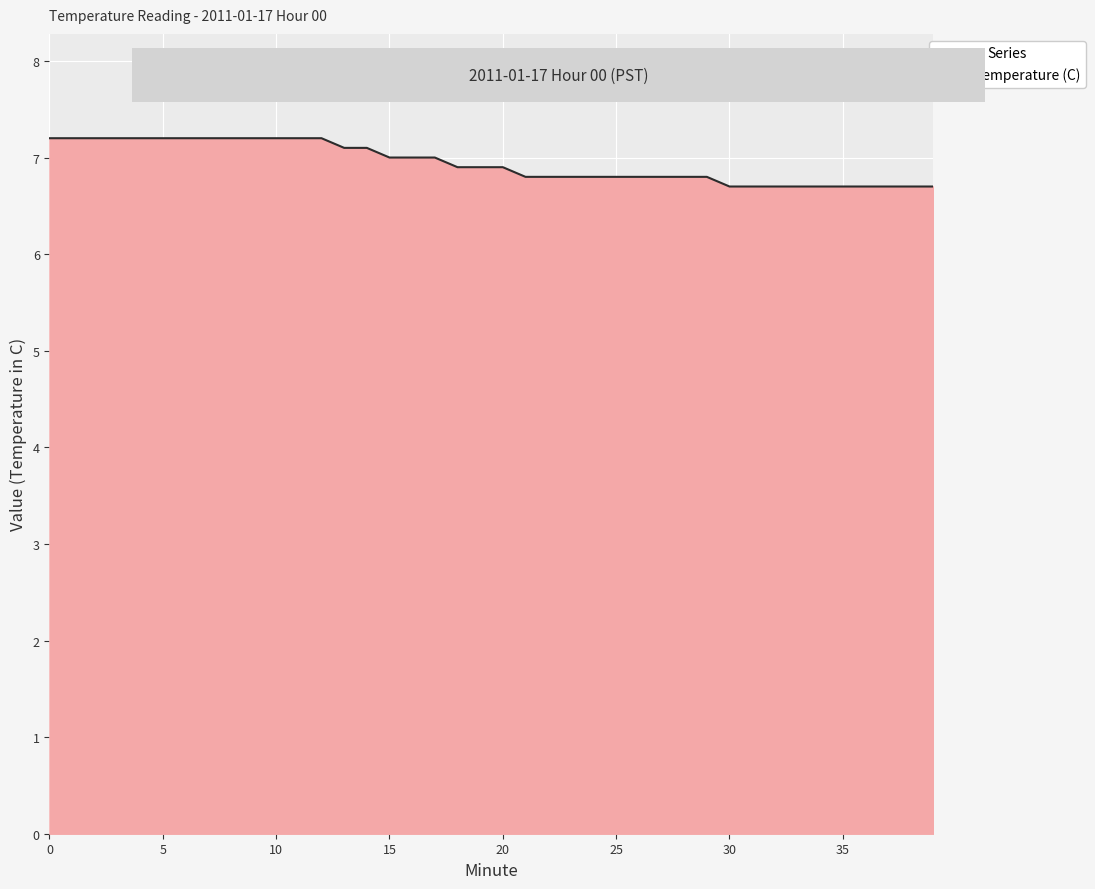

What is the smallest value displayed?

6.7